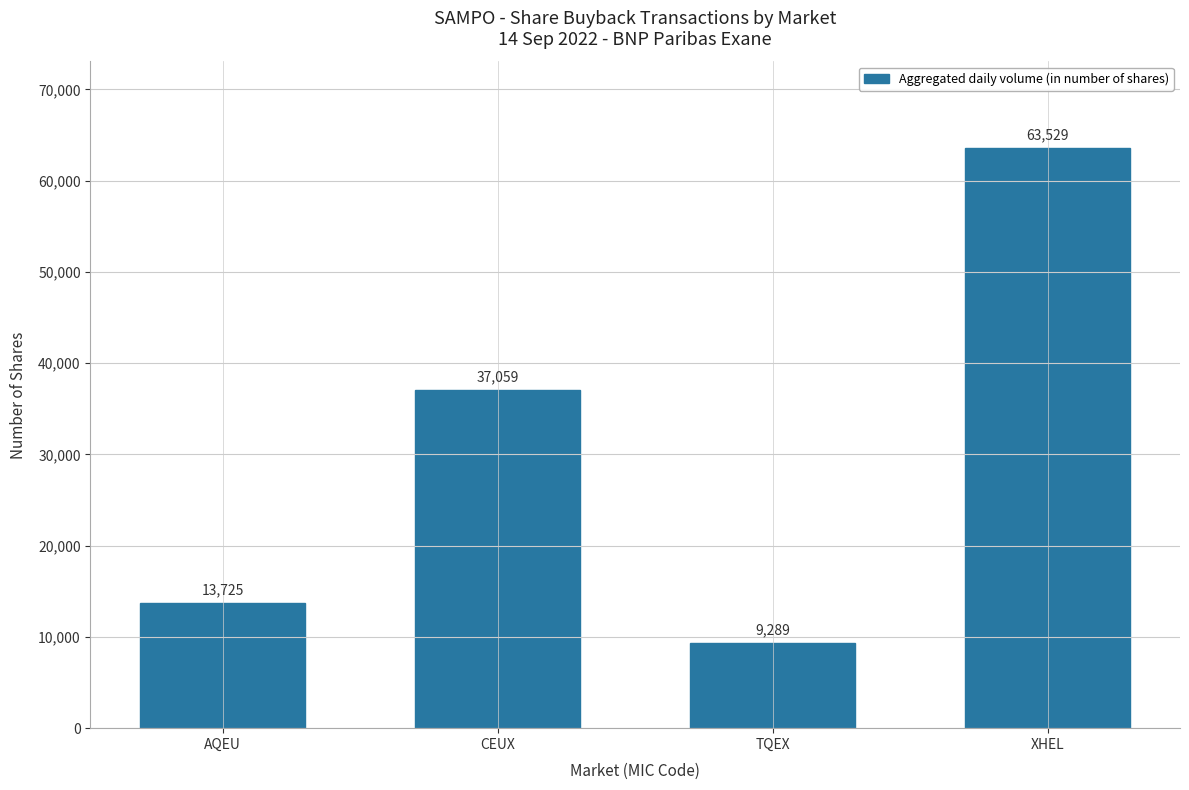

Approximately how many times larger is the value at XHEL compared to CEUX?

1.7